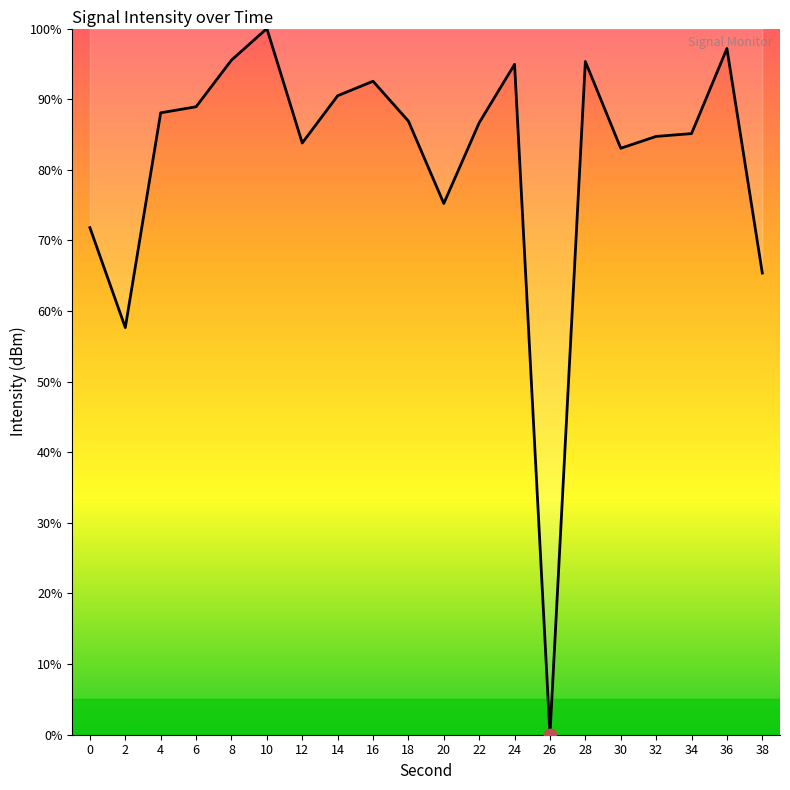

Approximately how many times larger is the value at 22 compared to 8?

0.9